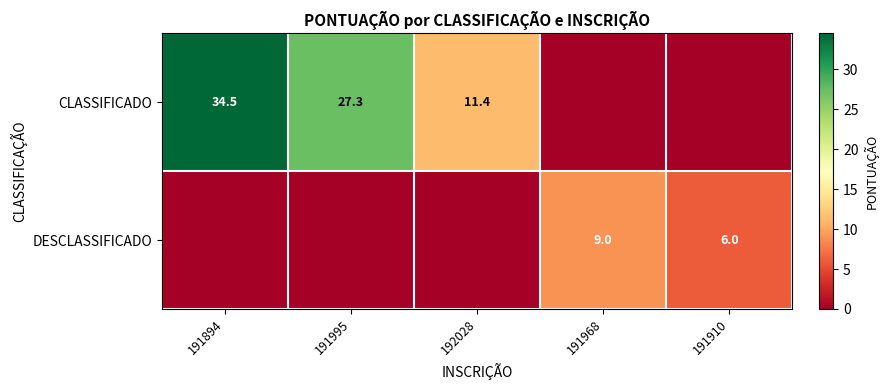

Is the value of DESCLASSIFICADO at 191968 greater than the value of CLASSIFICADO at 191894?

No